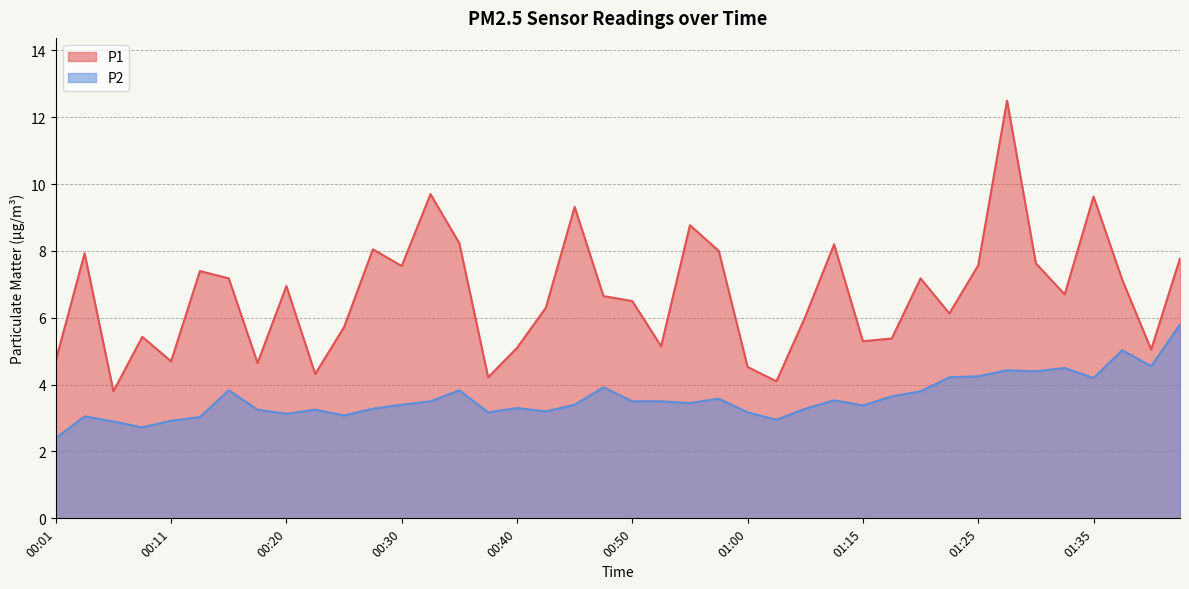

True or false: P2 has more than 0 interior local peaks.

True